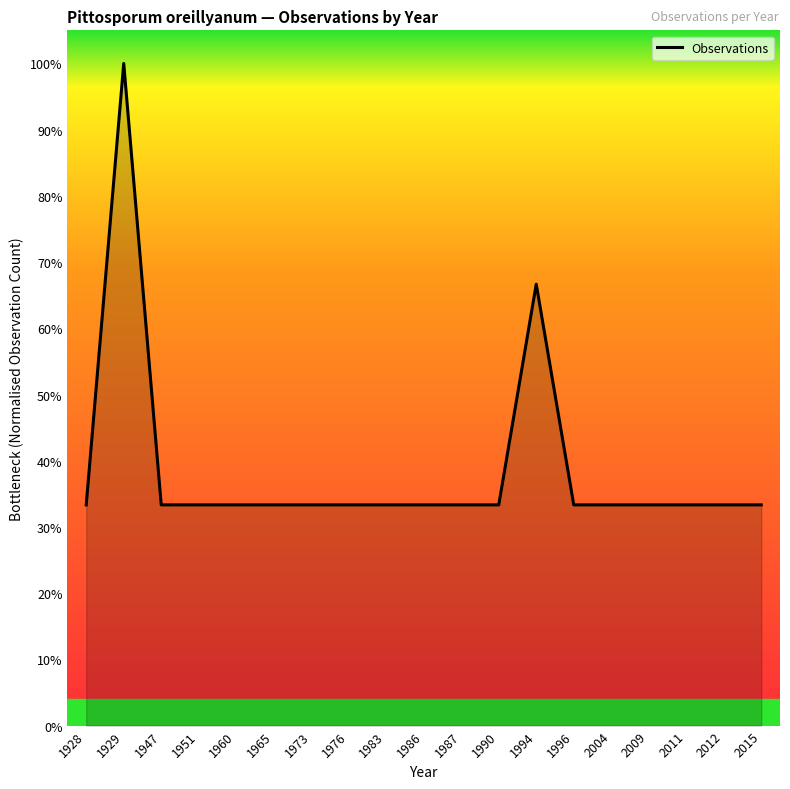

Count the values in the range 0 to 1.

19